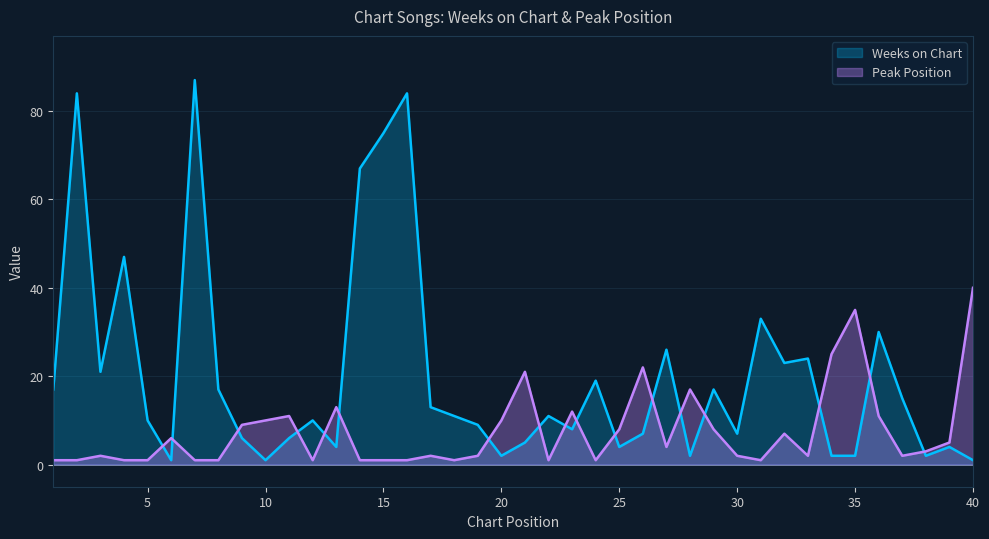

At which category does the chart reach its minimum across all series?

6